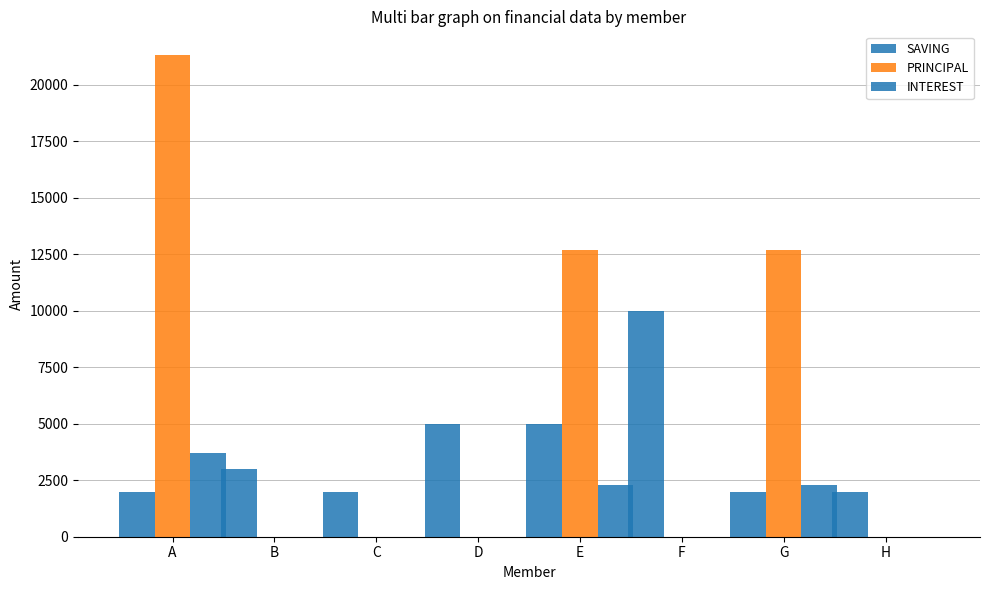

True or false: INTEREST has a value of -2570 at H.

False